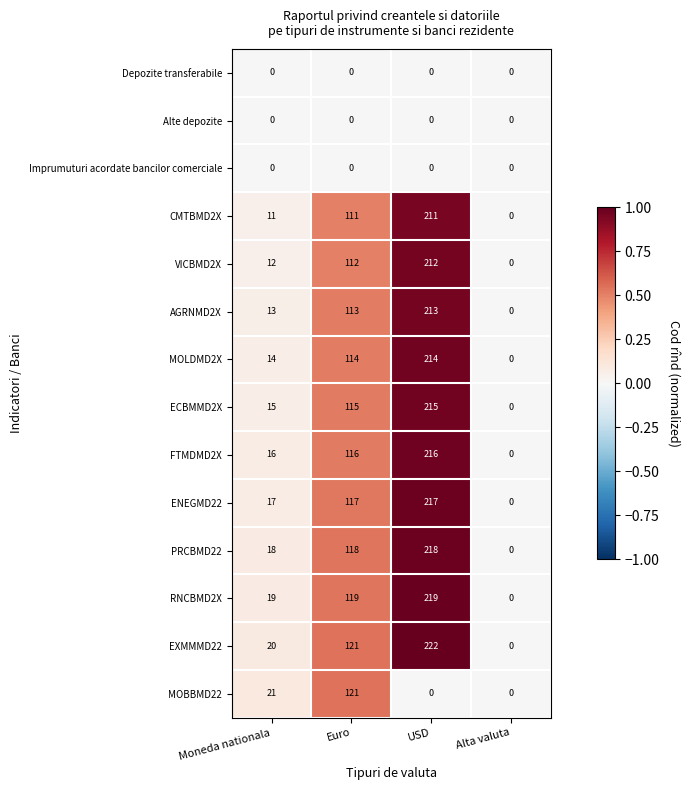

At which category is the sum across all series the highest?

USD